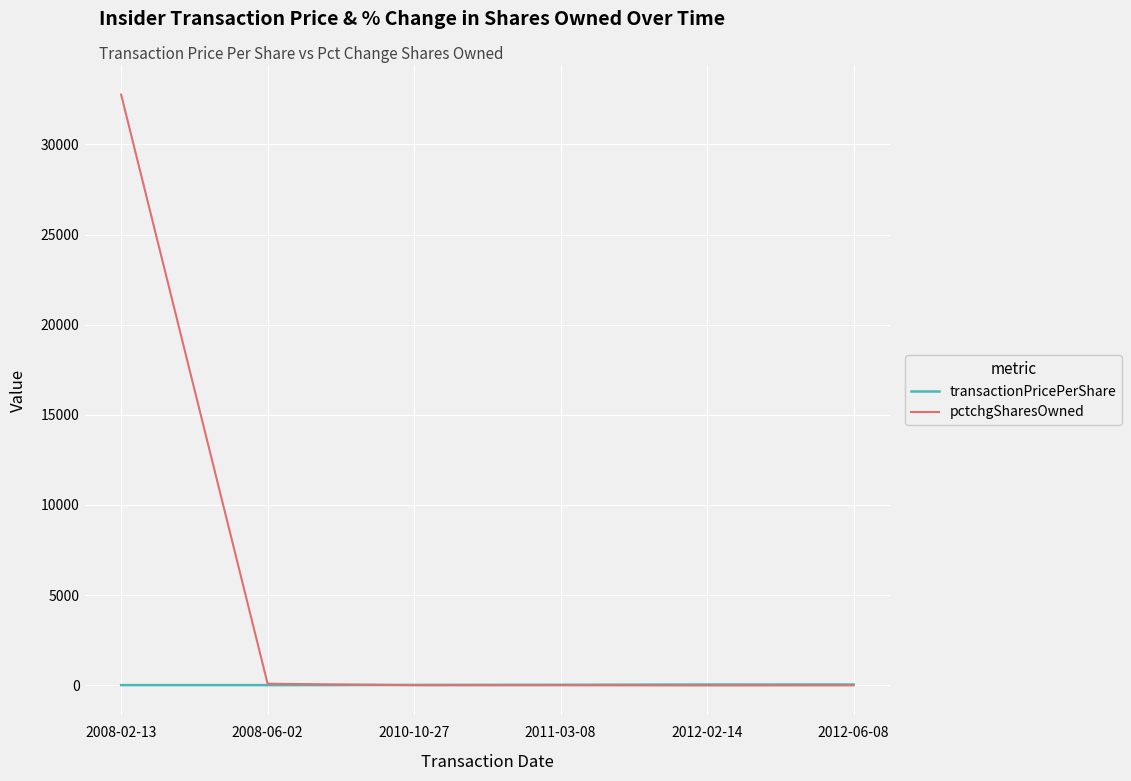

How many values in the transactionPricePerShare series are below 20?

3